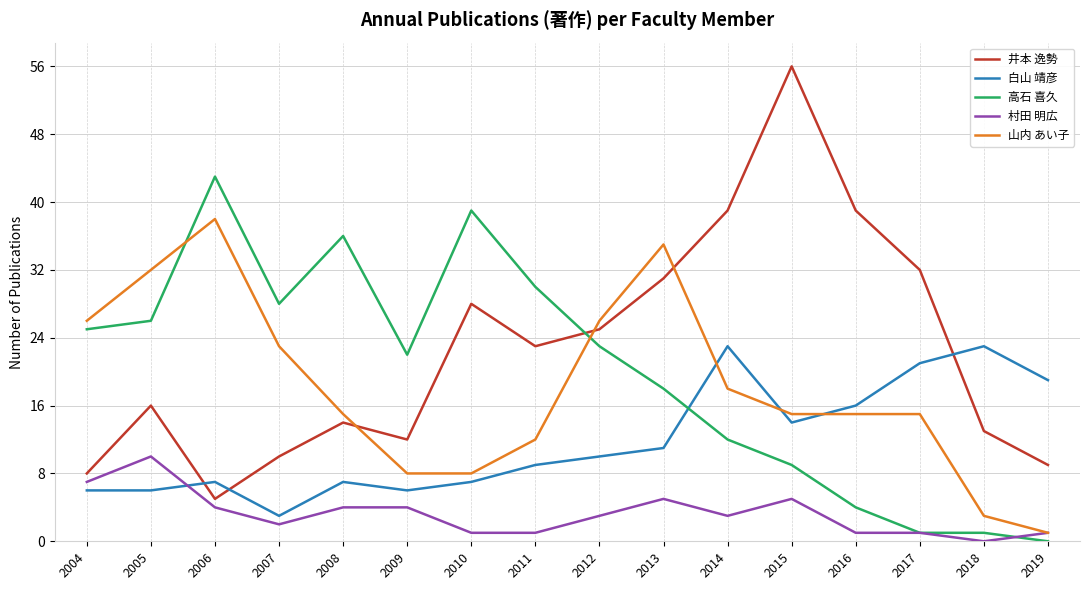

At 2004, list the series in order from largest to smallest.

山内 あい子, 高石 喜久, 井本 逸勢, 村田 明広, 白山 靖彦